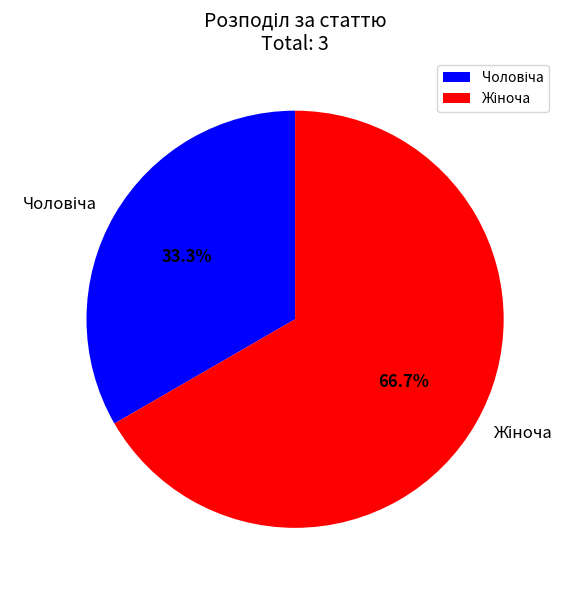

Rank the categories by value from highest to lowest.

Жіноча, Чоловіча